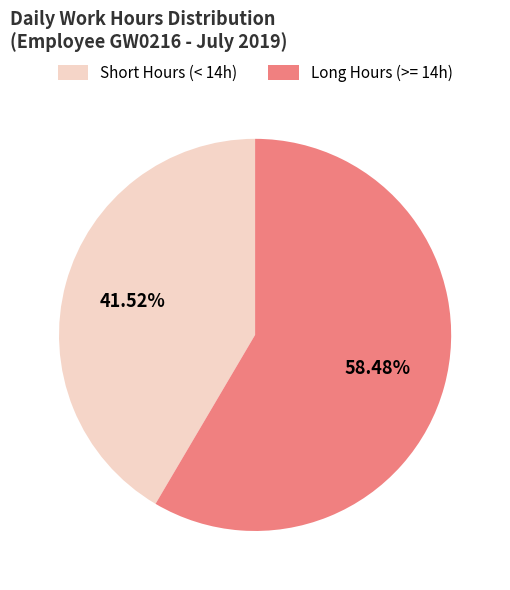

To the nearest percent, what is the average slice percentage?

50%